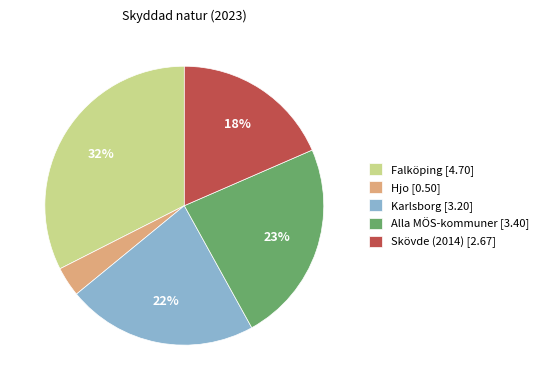

What is the smallest slice in the pie chart?

Hjo